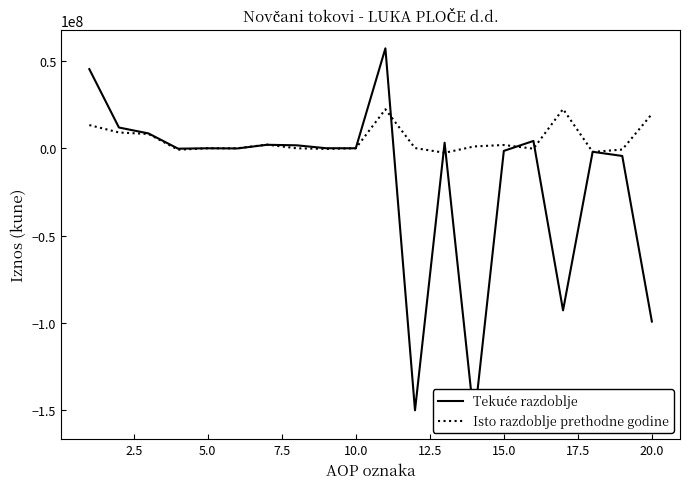

What is the highest value of the Isto razdoblje prethodne godine series?

22454133